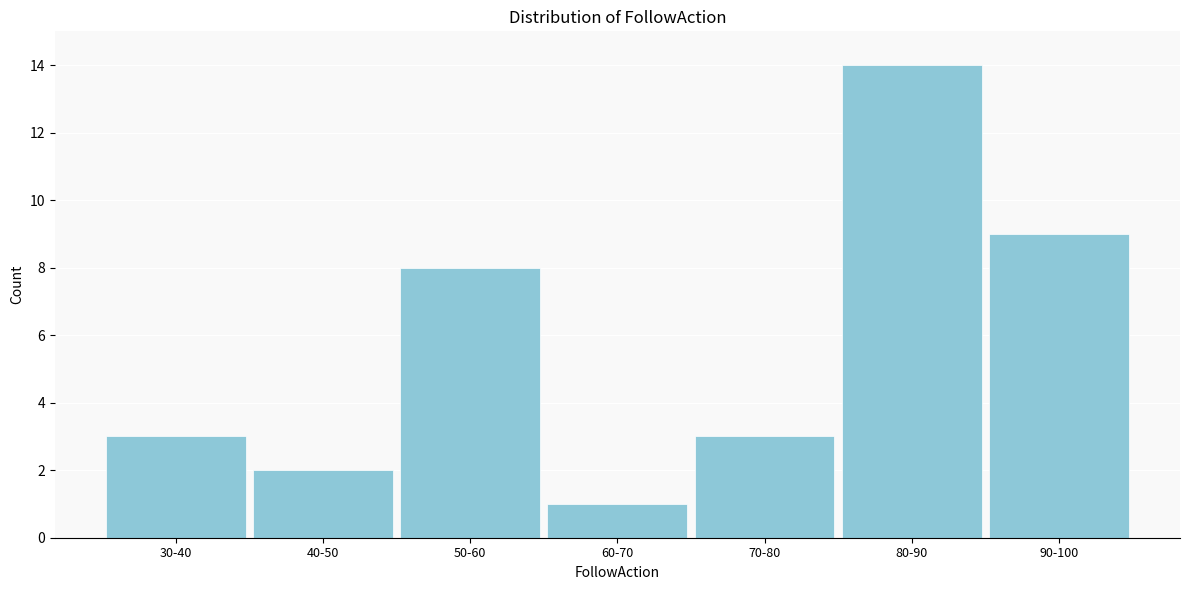

Reading left to right, what are all the values shown in this chart?

3	2	8	1	3	14	9